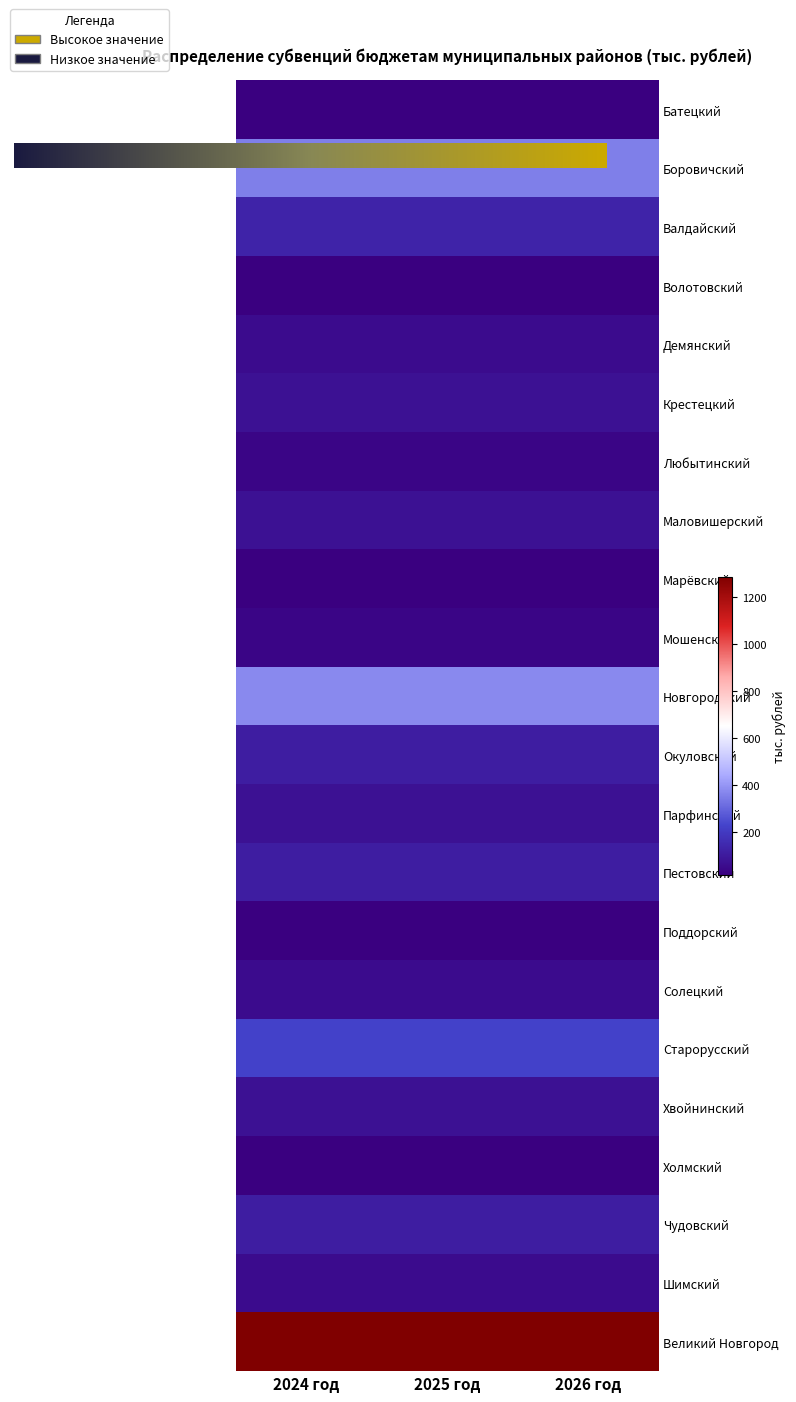

Rank the categories by Волотовский value from lowest to highest.

2024 год, 2025 год, 2026 год